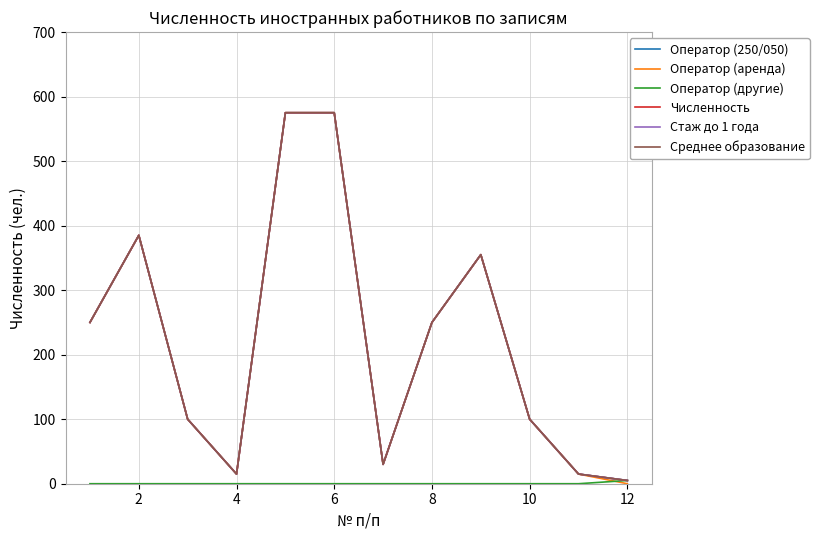

At which category does Оператор (250/050) reach its first local peak?

2